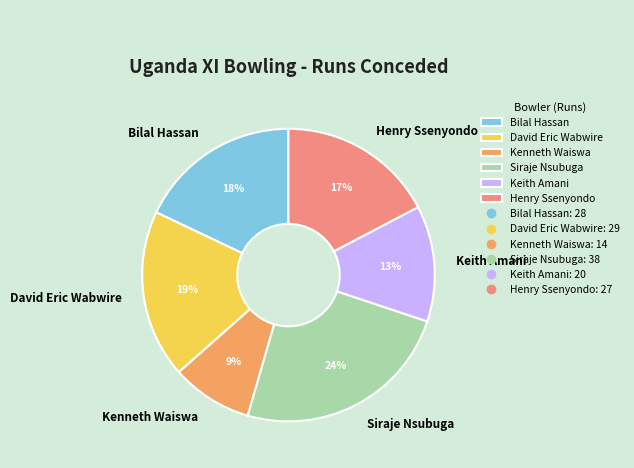

What is the largest slice in the pie chart?

Siraje Nsubuga